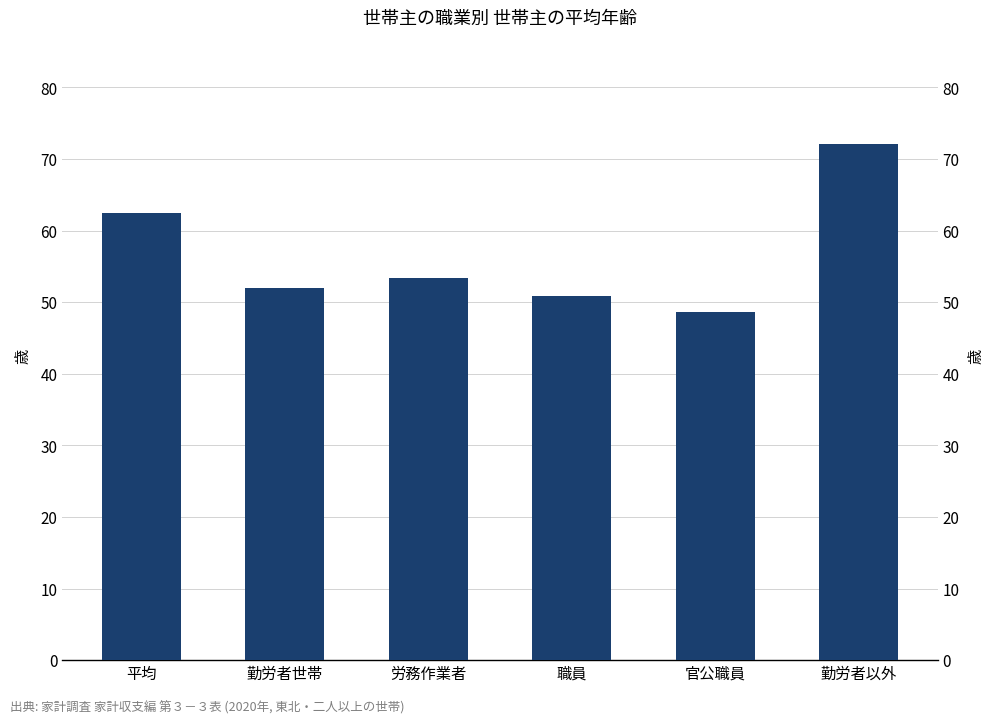

What is the greatest value displayed?

72.1